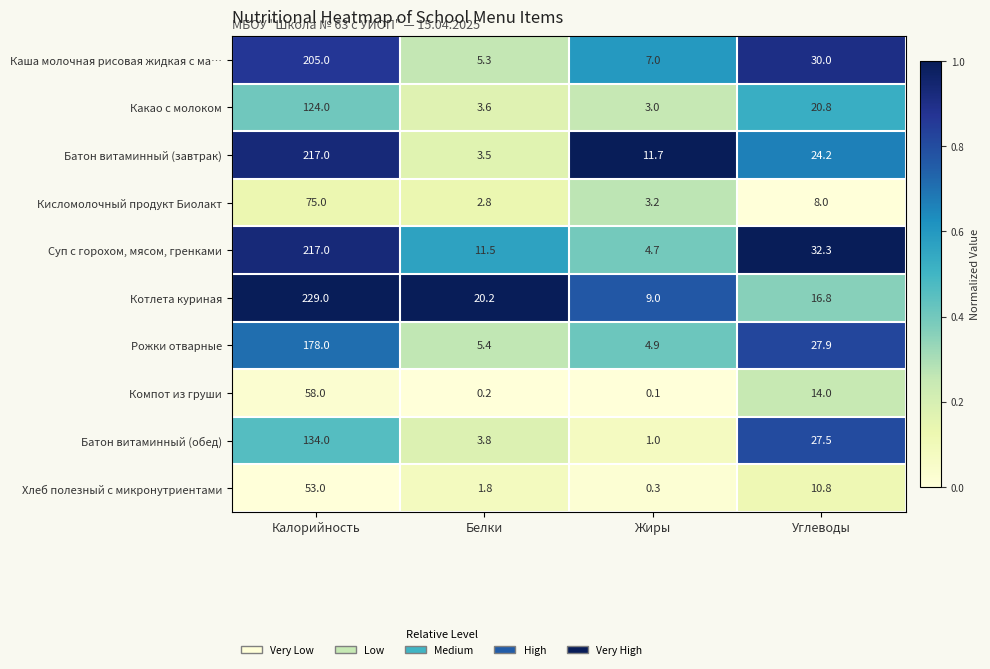

What is the sum of the Рожки отварные values at Калорийность and Углеводы?

205.9